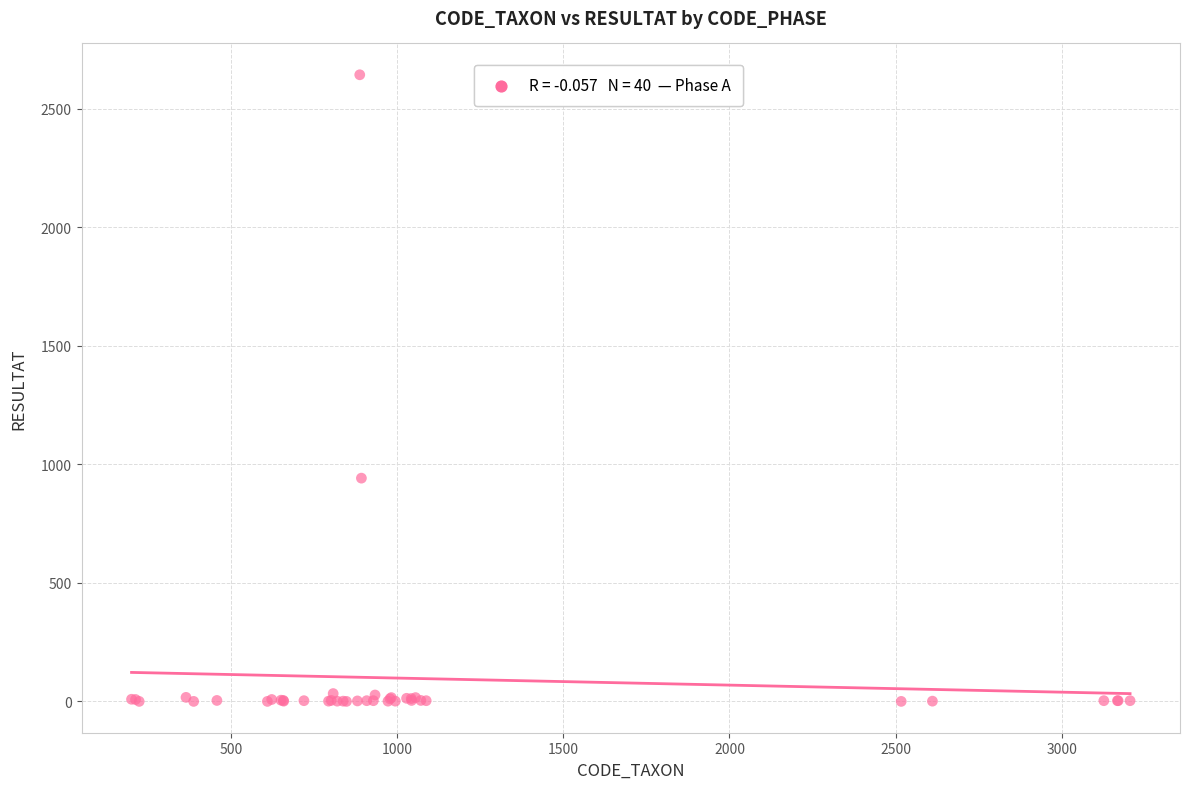

What Y value in the scatter plot is closest to 1322?

942